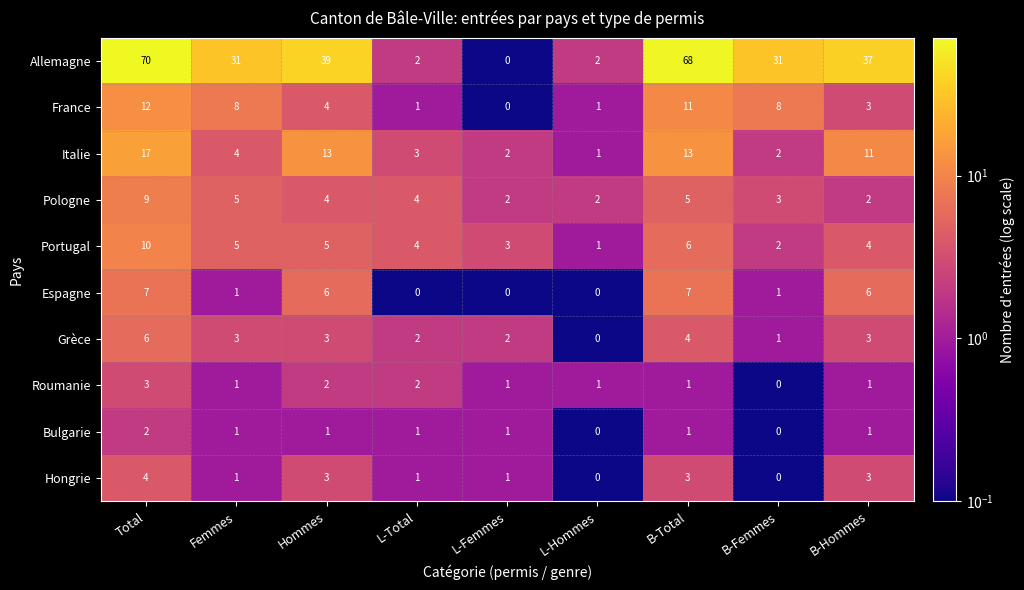

At how many categories does at least one series exceed 66?

2